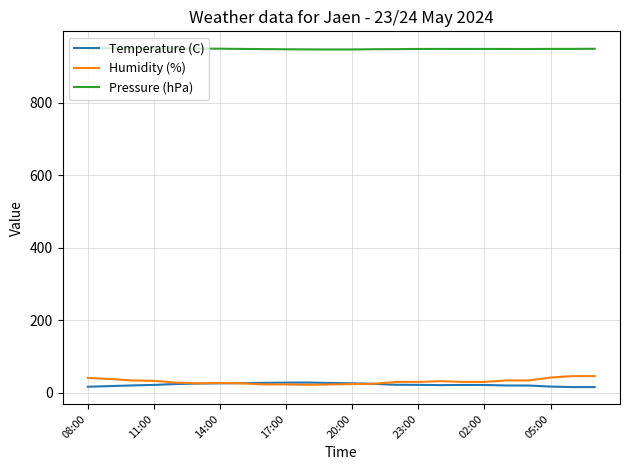

True or false: Temperature (C) and Pressure (hPa) intersect in this chart.

False